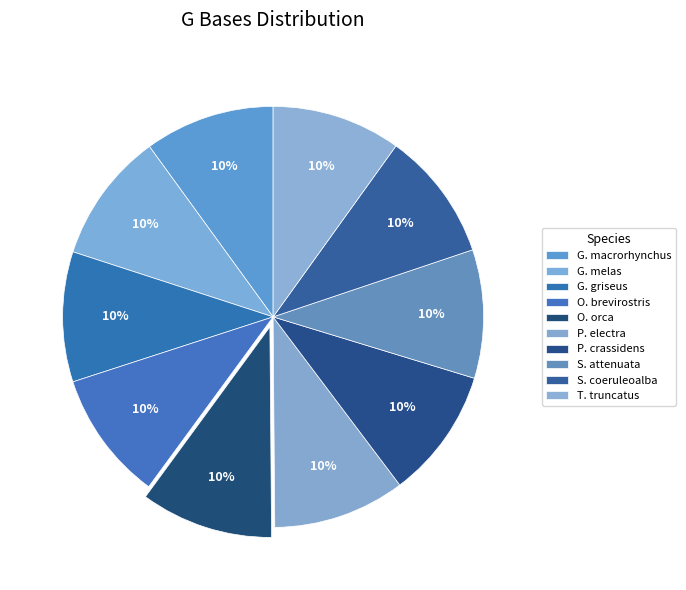

Rank the categories by value from lowest to highest.

Stenella attenuata, Tursiops truncatus, Stenella coeruleoalba, Orcaella brevirostris, Globicephala macrorhynchus, Grampus griseus, Globicephala melas, Pseudorca crassidens, Peponocephala electra, Orcinus orca